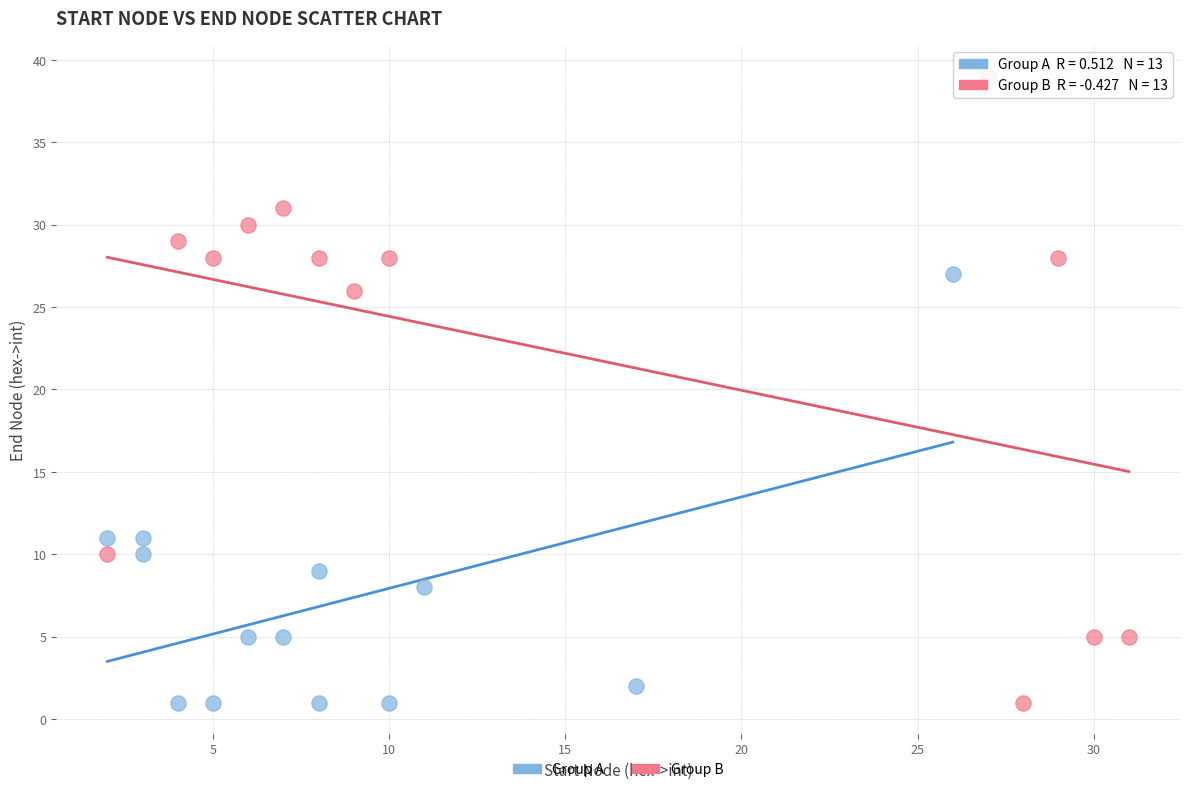

Which series reaches the maximum Y coordinate?

Group B